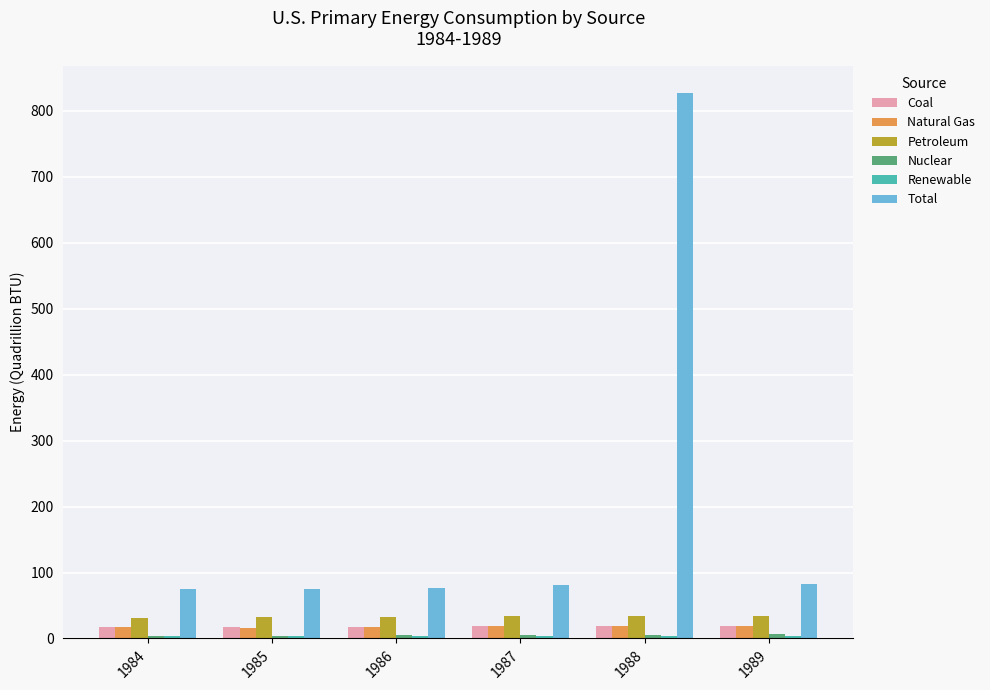

Which series changed the most between 1987 and 1988?

Total